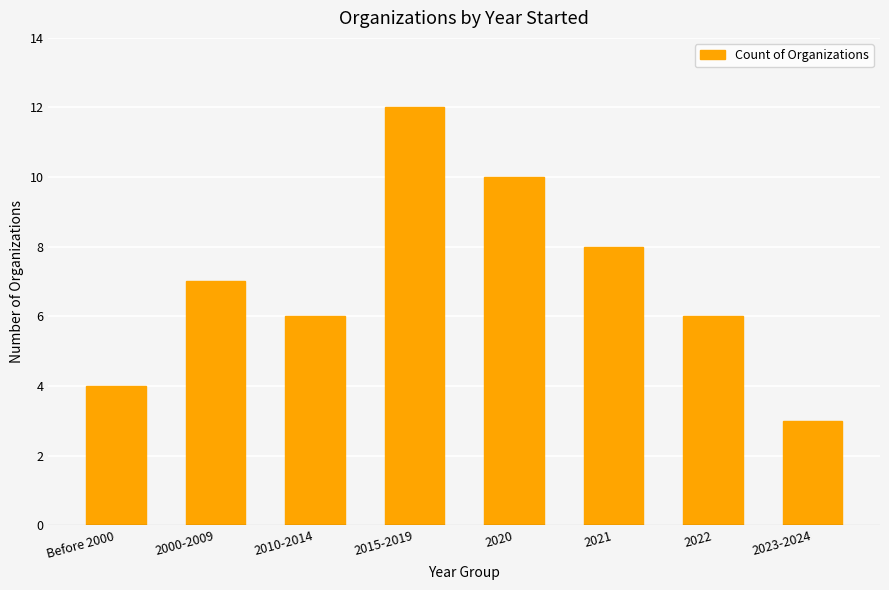

What is the difference between the values at 2023-2024 and 2000-2009?

4